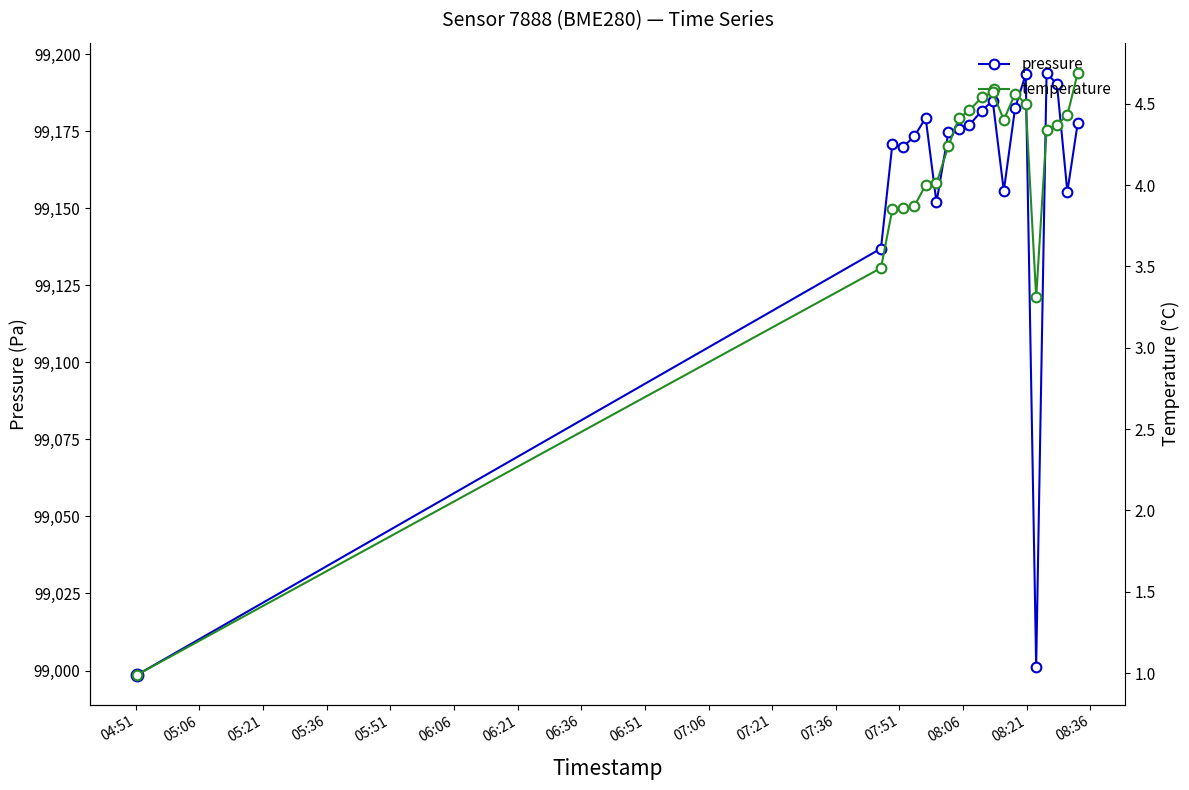

What are all the series names shown in the legend?

pressure, temperature